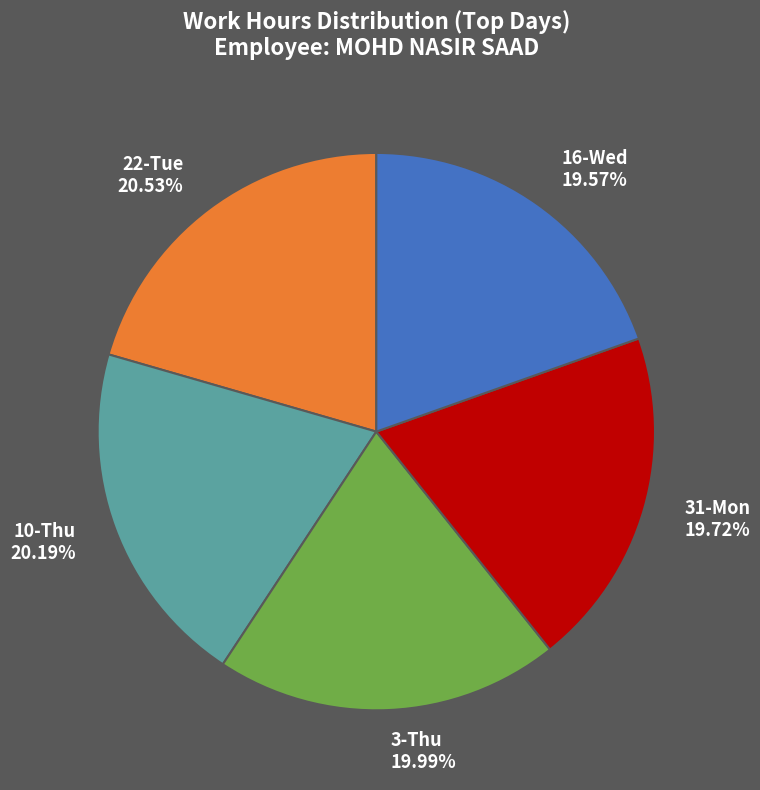

Does any single category account for the majority?

No